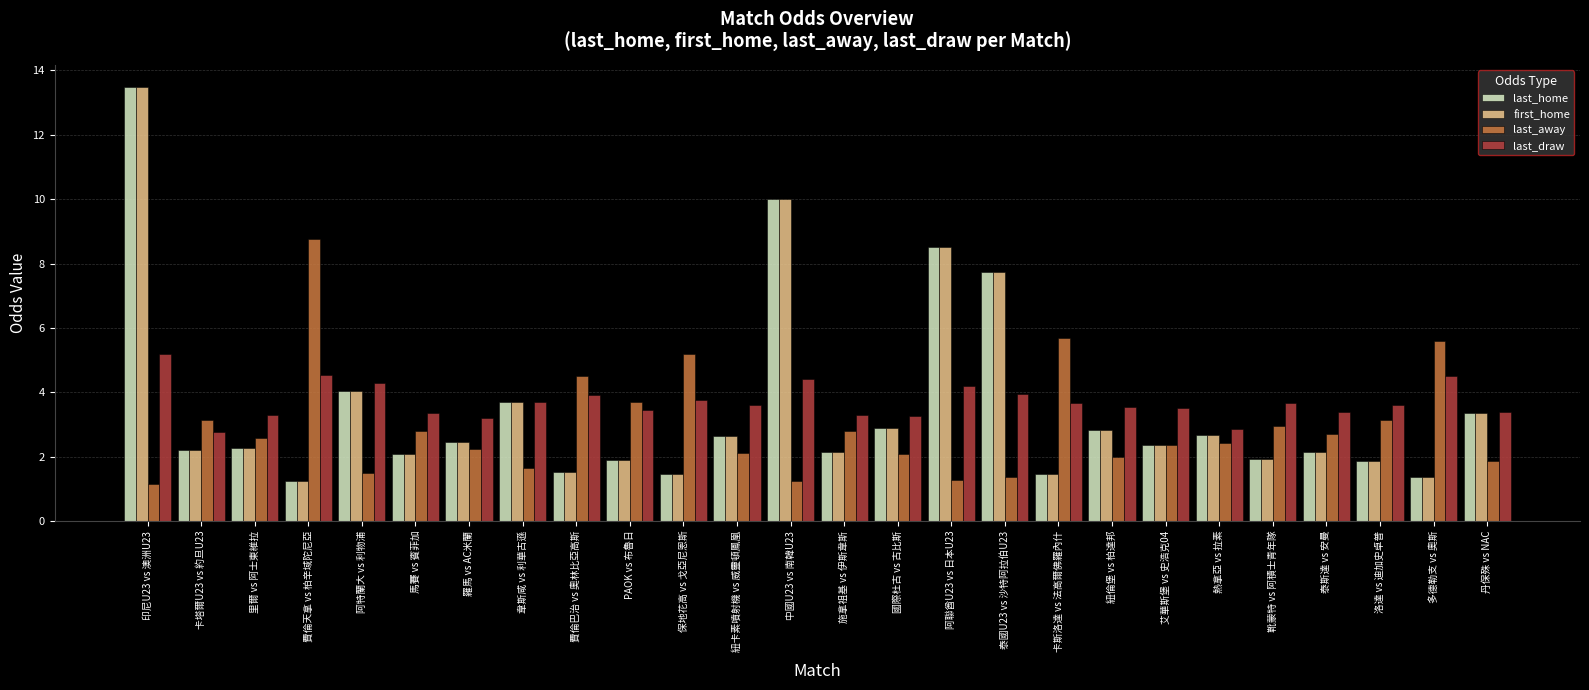

At which label is first_home closest to 7?

泰國U23 vs 沙特阿拉伯U23